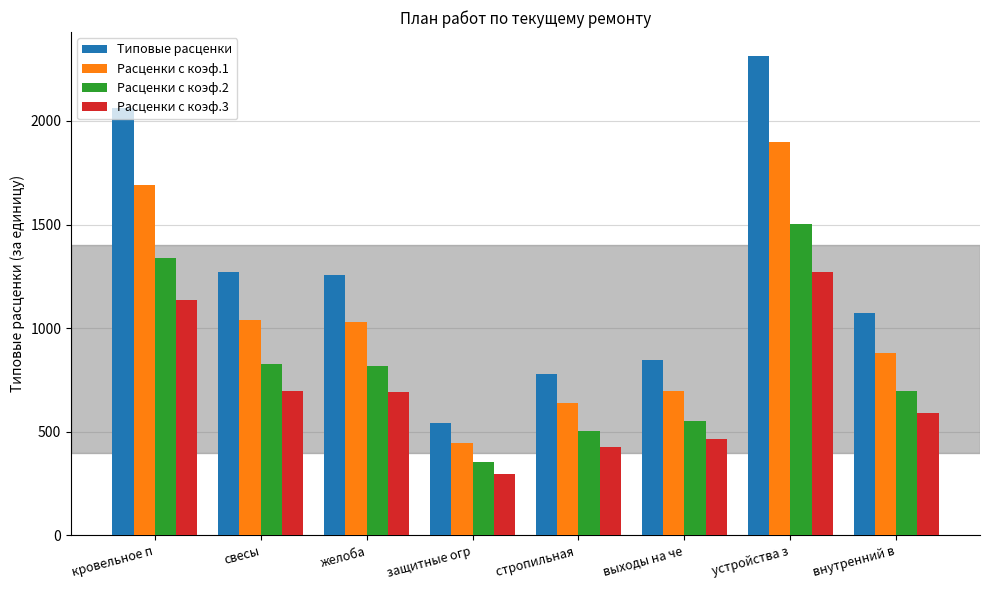

Which series has the widest spread of values?

Типовые расценки